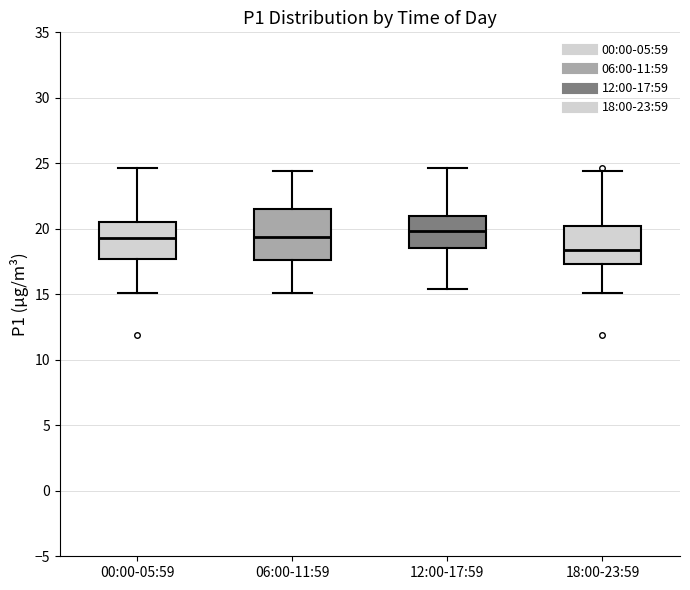

Comparing the boxes themselves (not the whiskers), which one is the tallest?

06:00-11:59